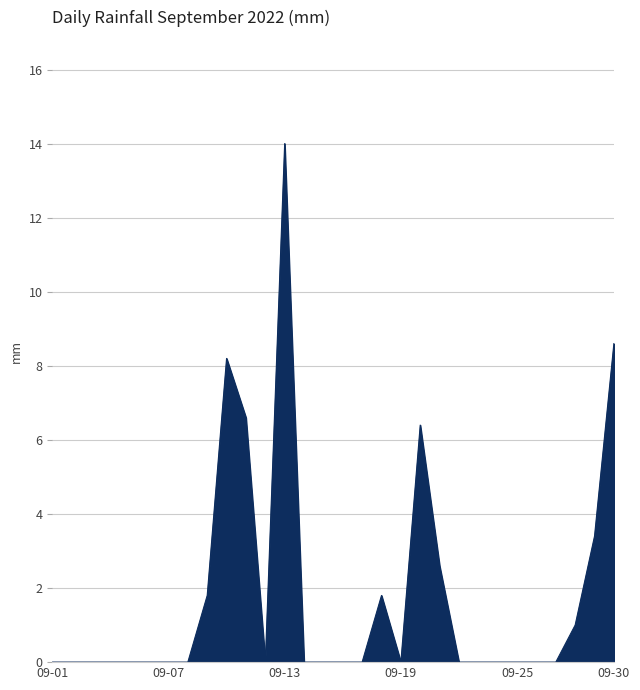

What is the maximum value shown in the chart?

14.0